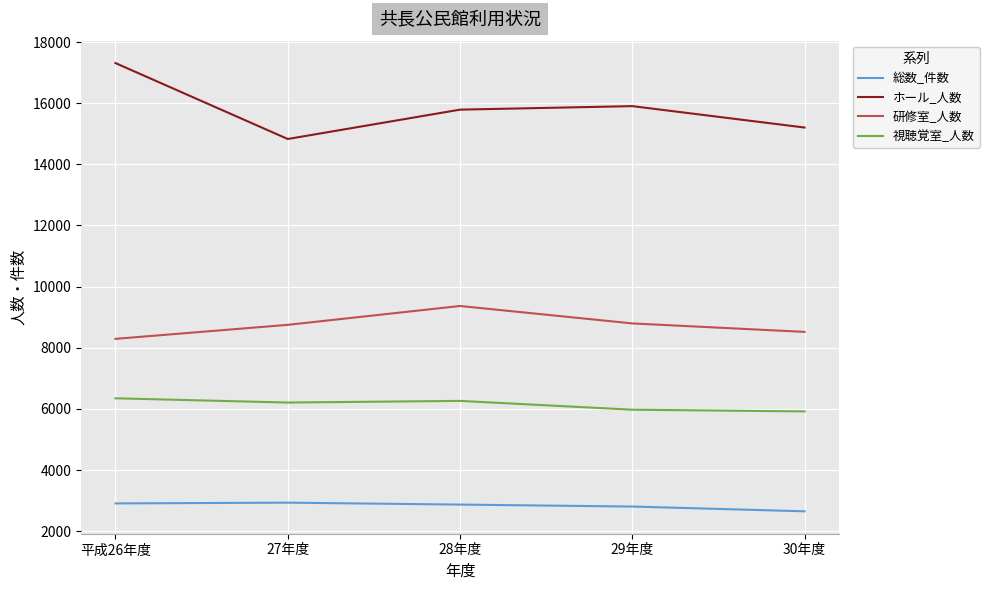

List the series in order of their overall mean, lowest first.

総数_件数, 視聴覚室_人数, 研修室_人数, ホール_人数